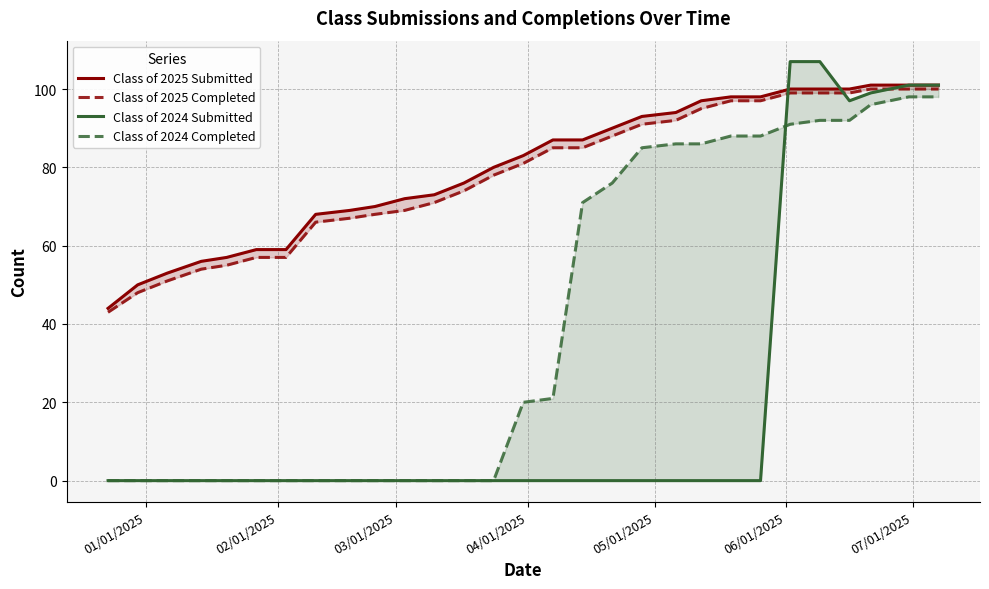

List the series in order of their peak value, lowest first.

Class of 2024 Completed, Class of 2025 Completed, Class of 2025 Submitted, Class of 2024 Submitted